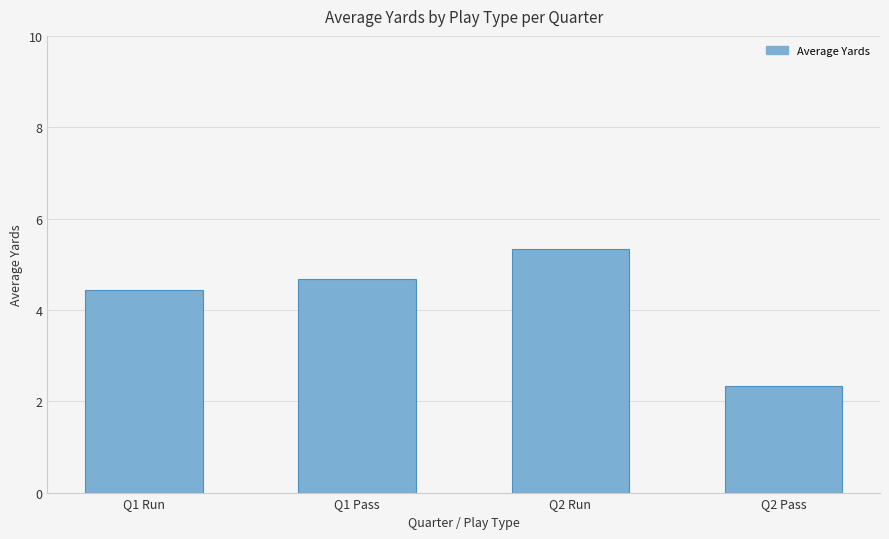

What is the difference between the values at Q1 Run and Q2 Run?

0.9